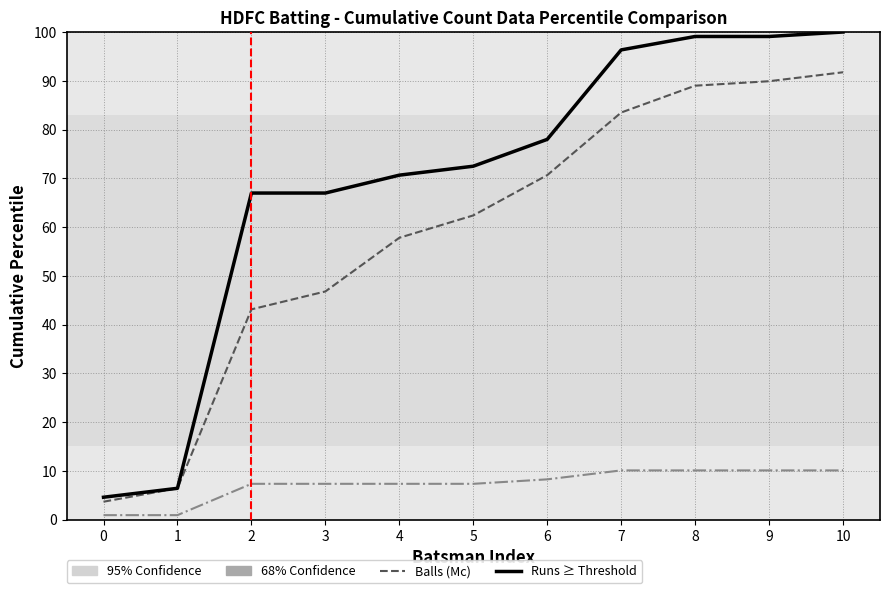

What is the difference between the highest and lowest values at 3?

59.6